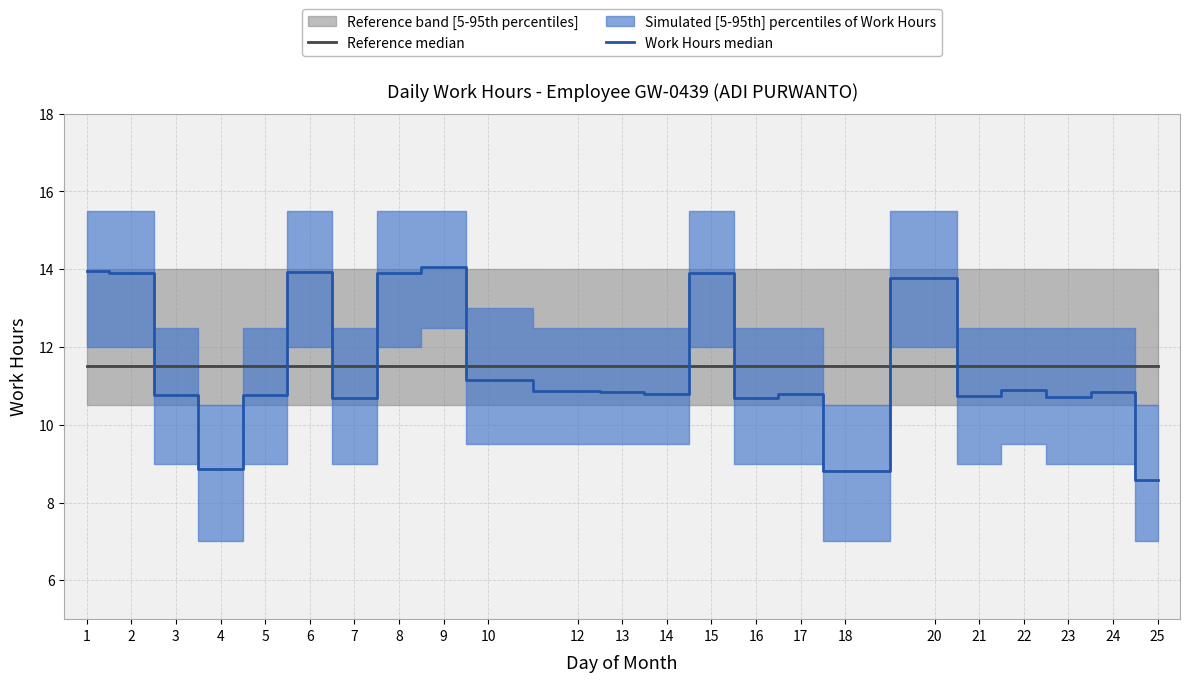

True or false: Reference median and Work Hours median cross at least once.

True